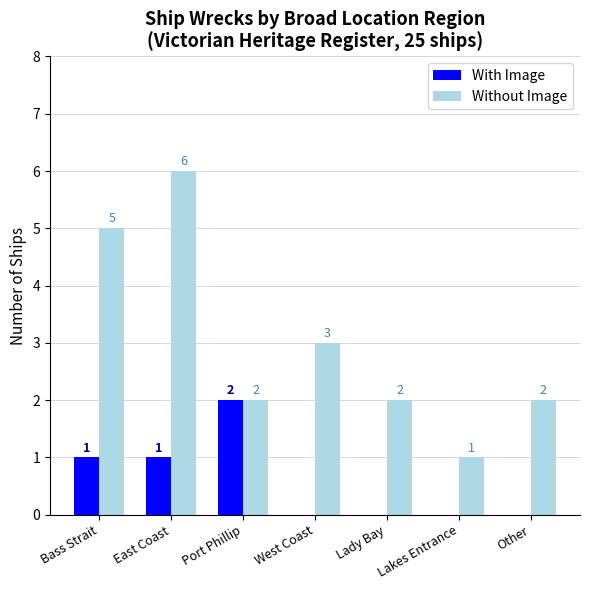

Reading left to right, what are all the values shown in this chart?

With Image: 1	1	2	0	0	0	0
Without Image: 5	6	2	3	2	1	2